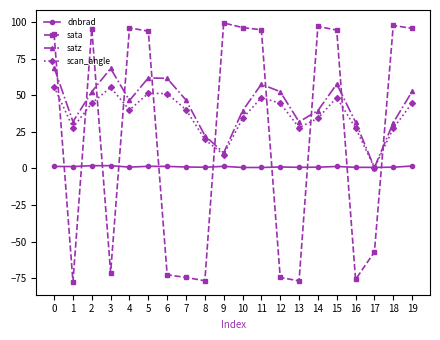

Where do dnbrad and satz first cross each other?

16 and 17